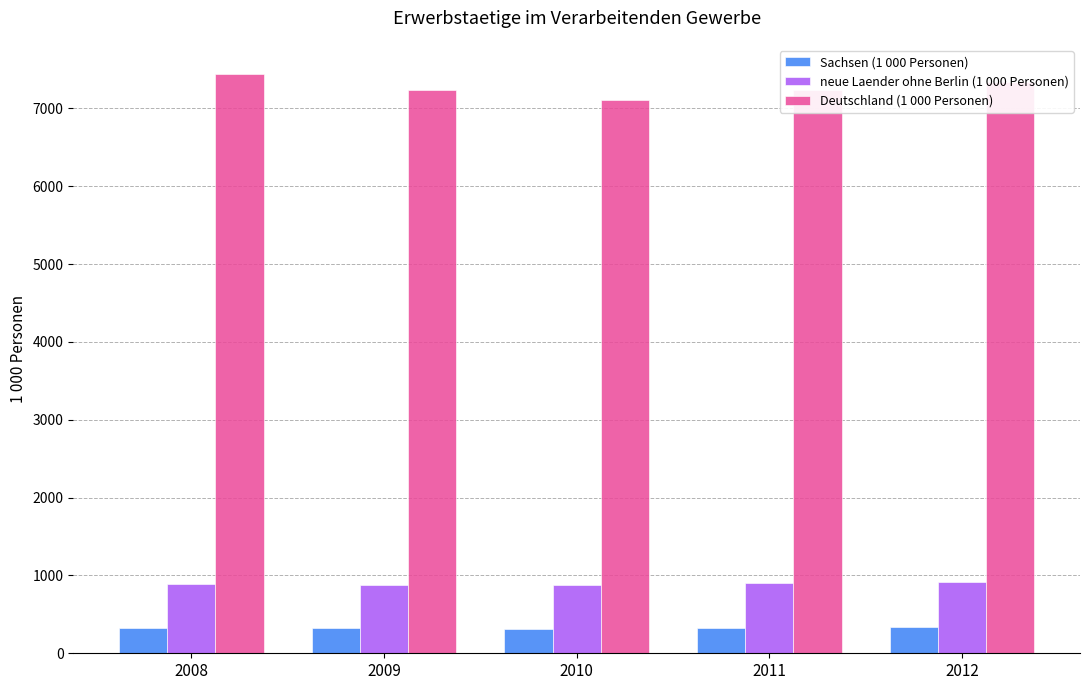

What is the value of the Deutschland (1 000 Personen) bar at the 5th from the left?

7346.0